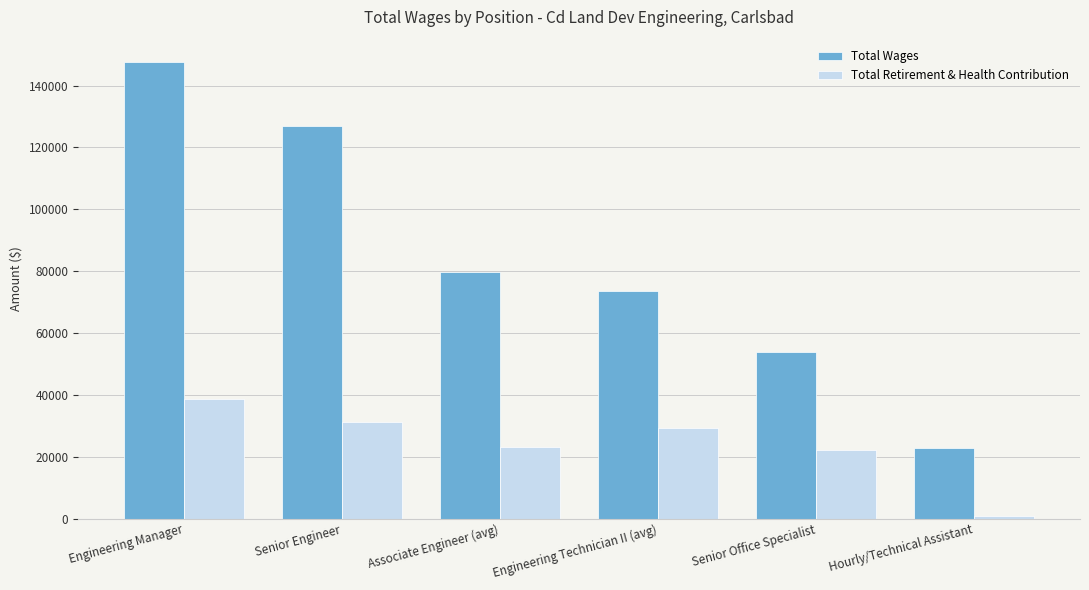

Which series changed the most between Senior Engineer and Hourly/Technical Assistant?

Total Wages